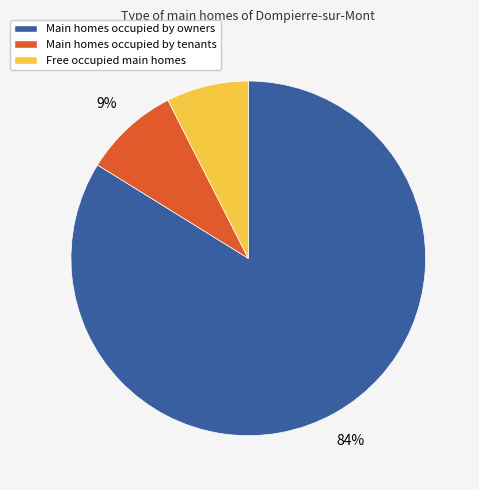

To the nearest percent, what is the average slice percentage?

33%